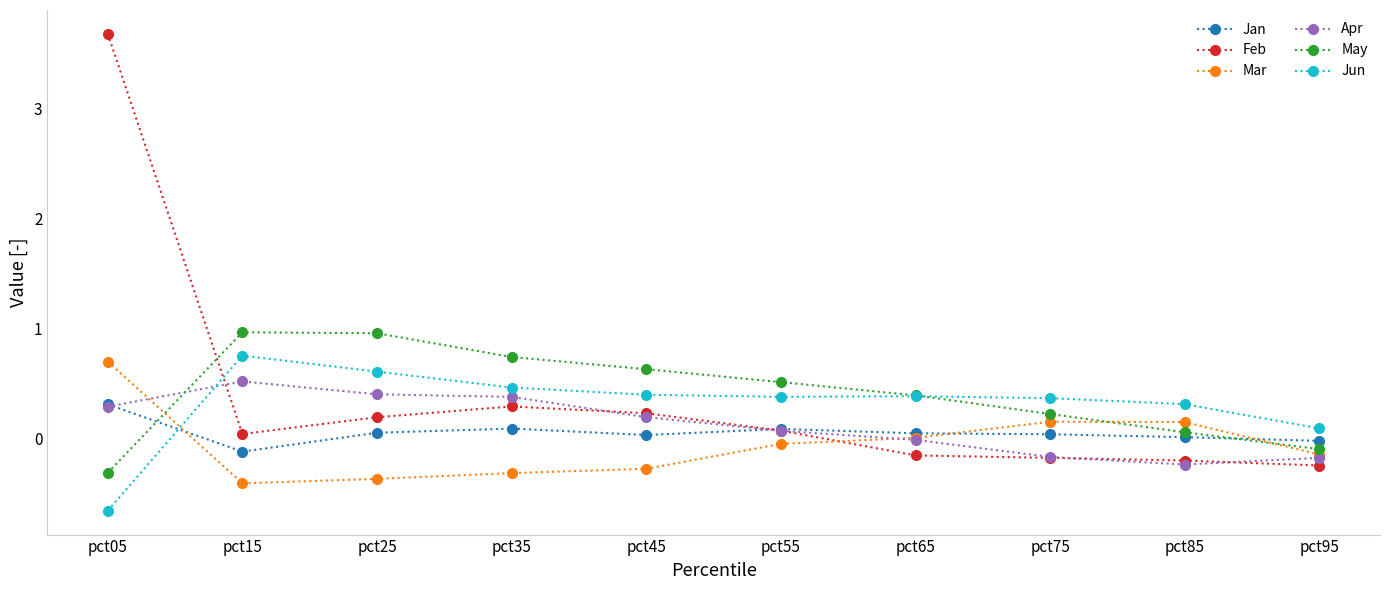

What is the maximum value for Mar?

0.7